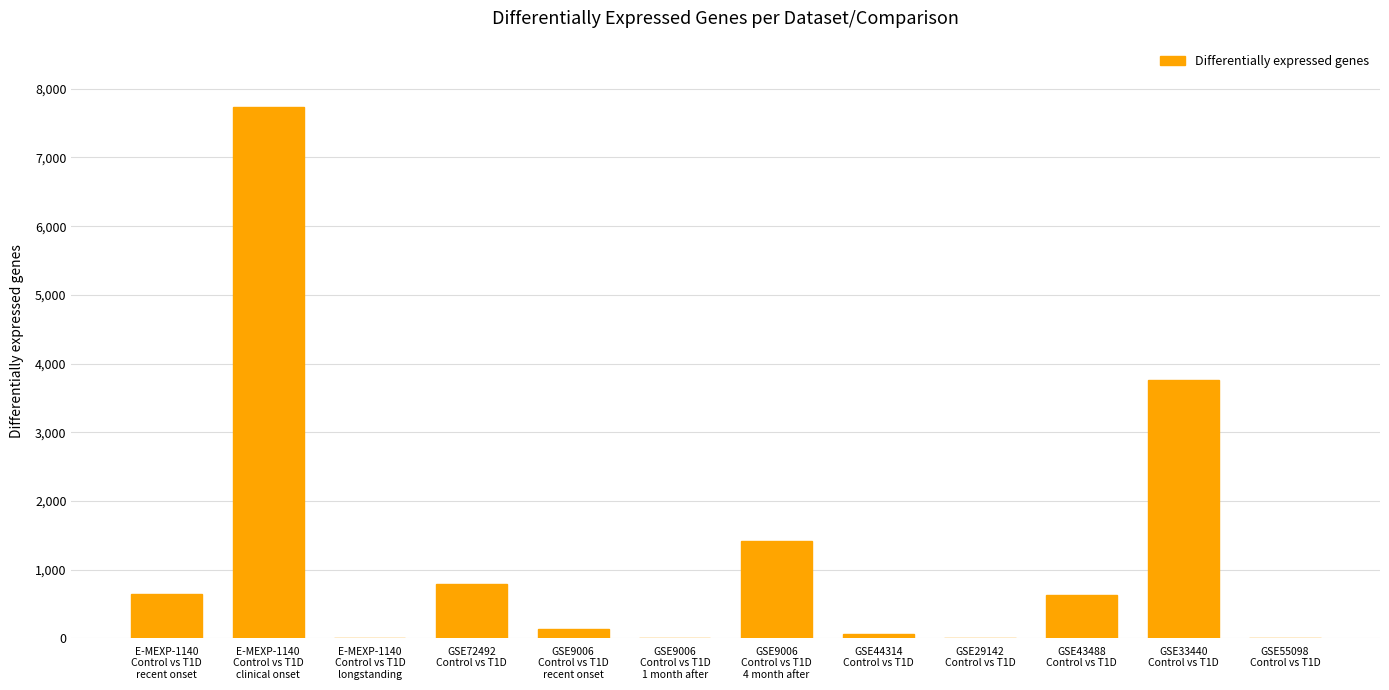

The value at GSE44314
Control vs T1D is 64. True or false?

True